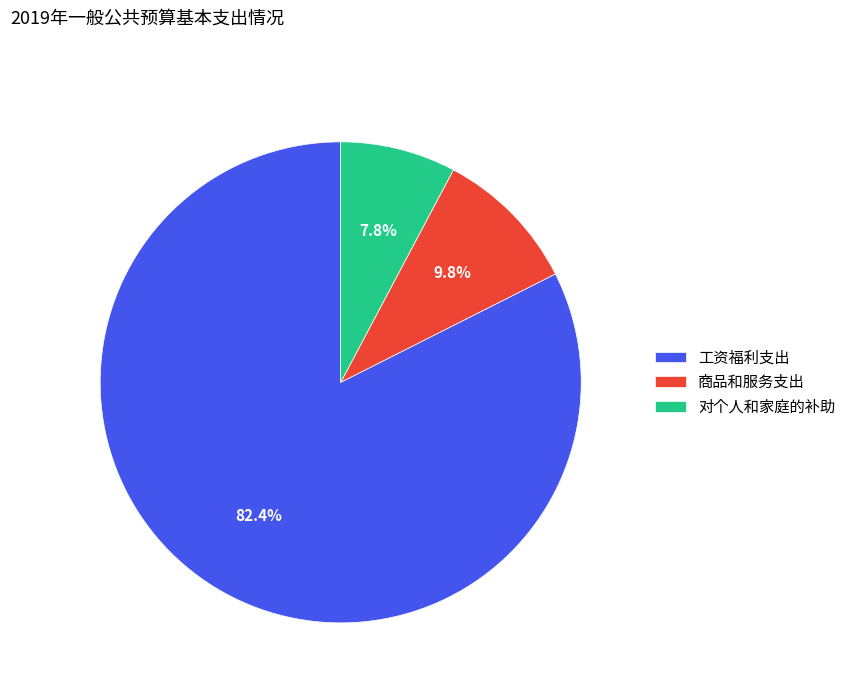

To the nearest percent, what percentage of the pie is 商品和服务支出?

10%